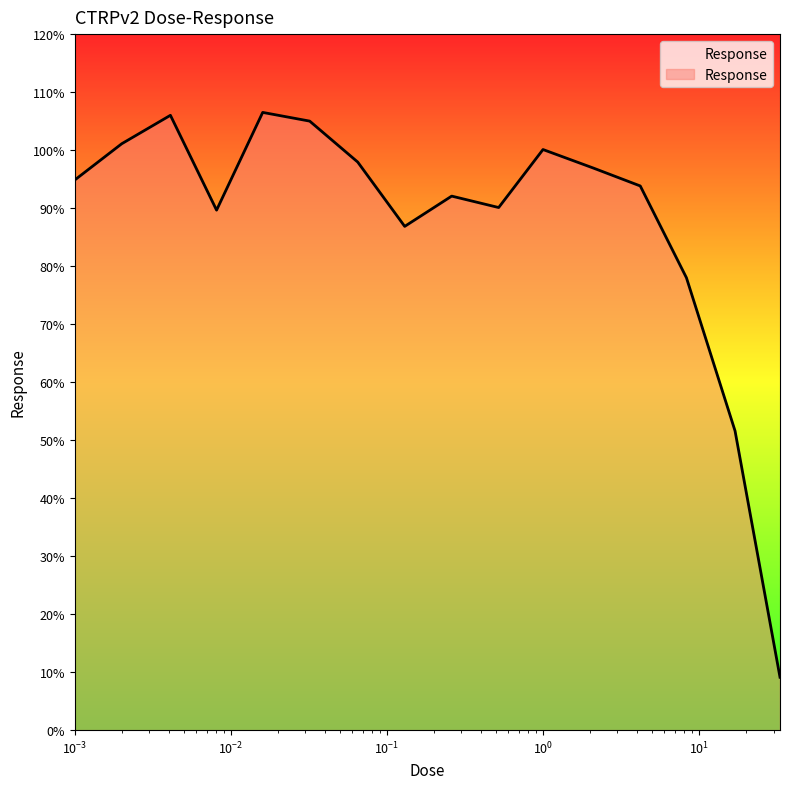

What is the smallest value displayed?

9.1